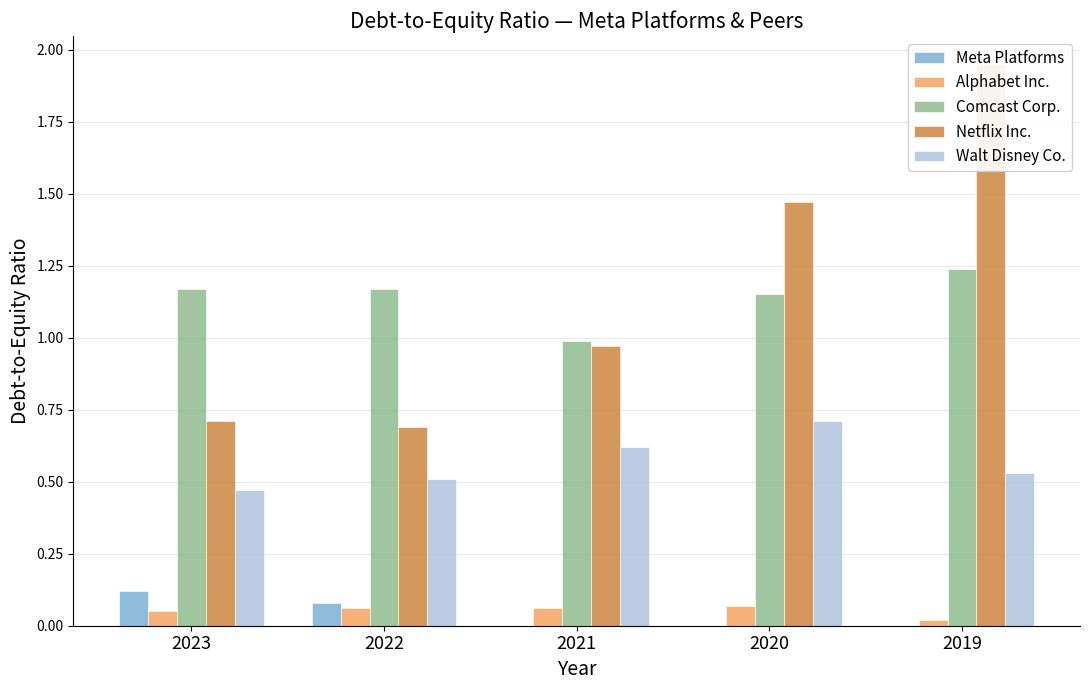

Which series has the largest range (max minus min)?

Netflix Inc.